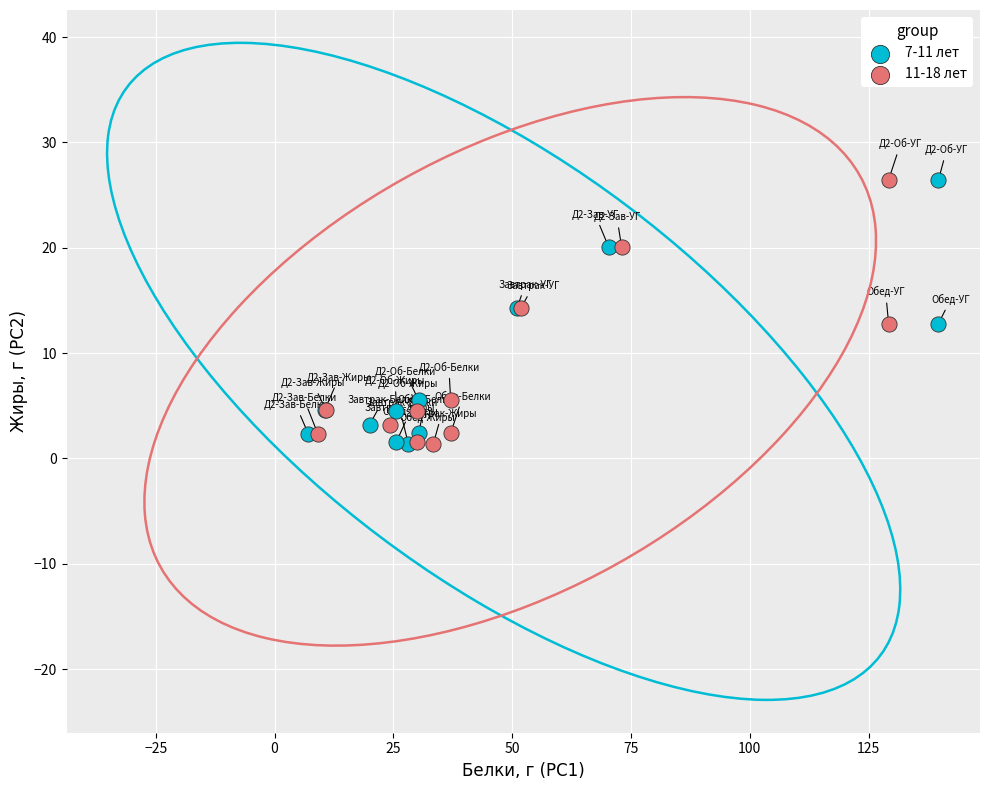

What are all the series names shown in the legend?

7-11 лет, 11-18 лет